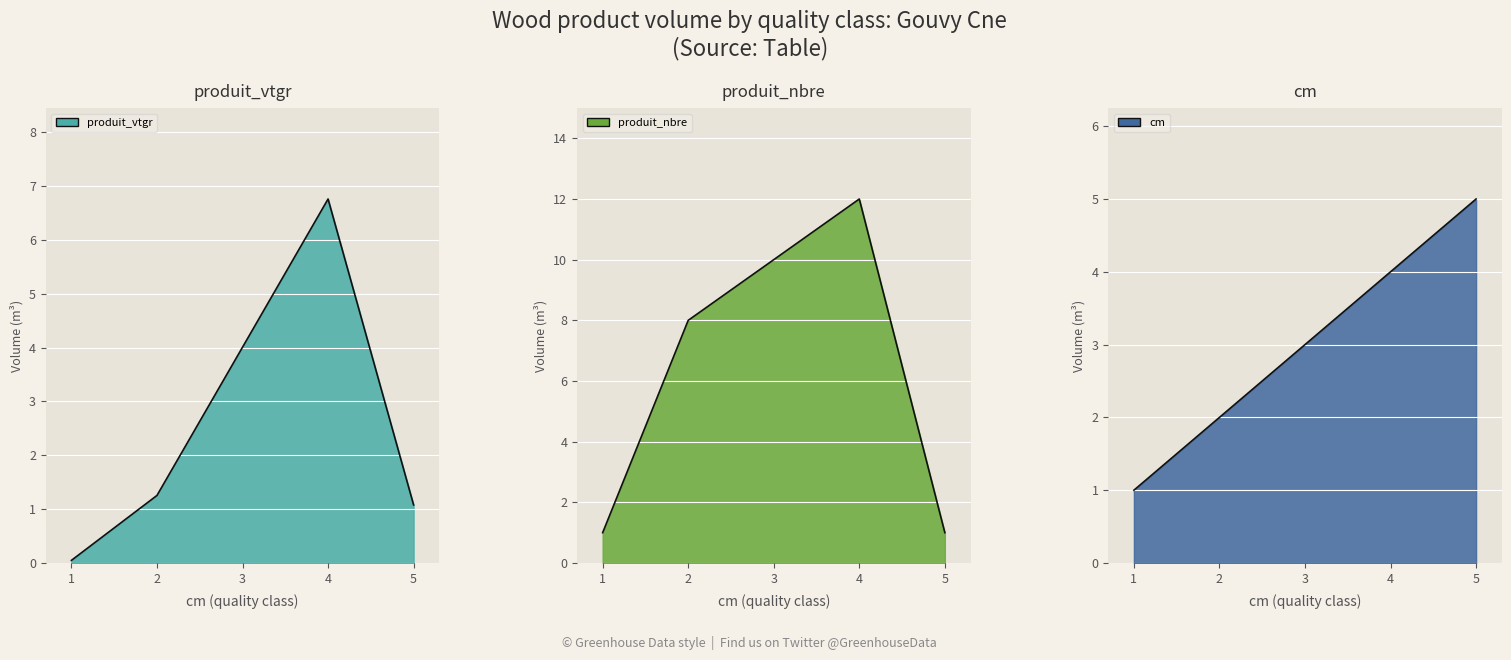

What is the difference between the maximum and minimum values in the produit_nbre series?

11.0